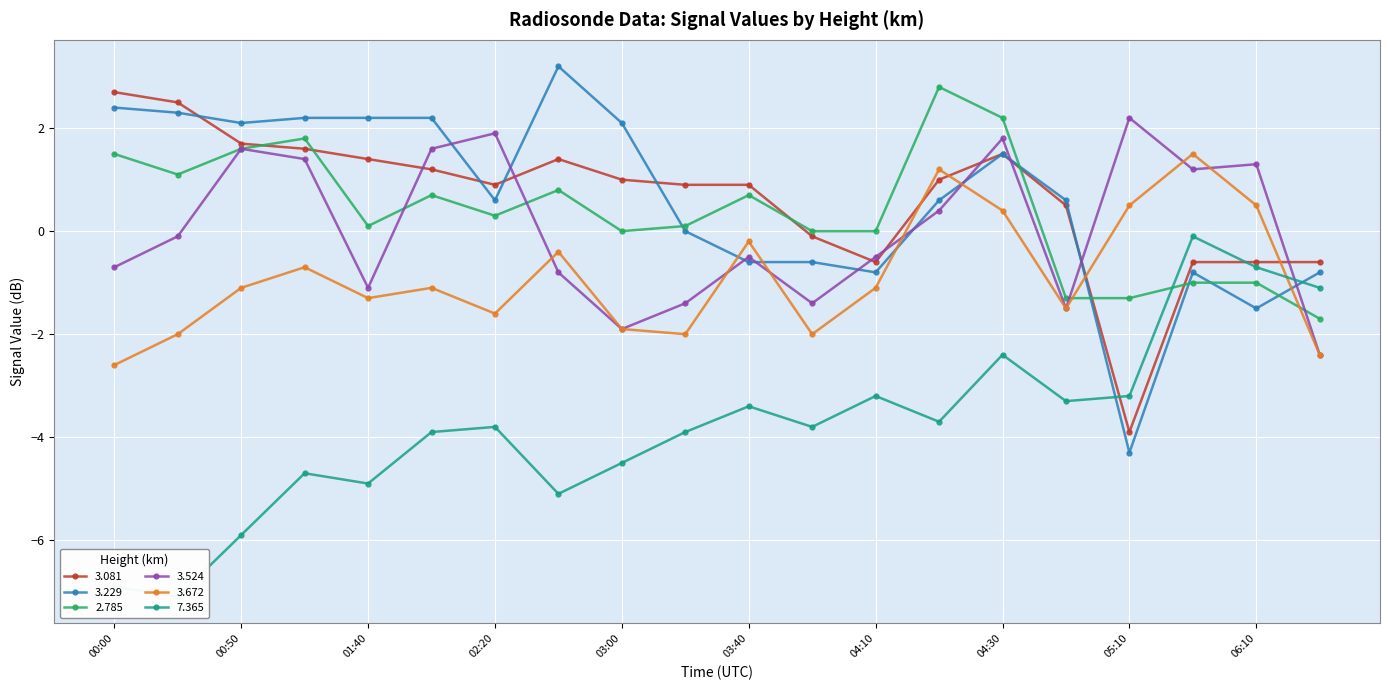

Reading right to left, list all the values displayed in this chart.

3.081: -0.6	-0.6	-0.6	-3.9	0.5	1.5	1.0	-0.6	-0.1	0.9	0.9	1.0	1.4	0.9	1.2	1.4	1.6	1.7	2.5	2.7
3.229: -0.8	-1.5	-0.8	-4.3	0.6	1.5	0.6	-0.8	-0.6	-0.6	0.0	2.1	3.2	0.6	2.2	2.2	2.2	2.1	2.3	2.4
2.785: -1.7	-1.0	-1.0	-1.3	-1.3	2.2	2.8	-0.0	0.0	0.7	0.1	0.0	0.8	0.3	0.7	0.1	1.8	1.6	1.1	1.5
3.524: -2.4	1.3	1.2	2.2	-1.5	1.8	0.4	-0.5	-1.4	-0.5	-1.4	-1.9	-0.8	1.9	1.6	-1.1	1.4	1.6	-0.1	-0.7
3.672: -2.4	0.5	1.5	0.5	-1.5	0.4	1.2	-1.1	-2.0	-0.2	-2.0	-1.9	-0.4	-1.6	-1.1	-1.3	-0.7	-1.1	-2.0	-2.6
7.365: -1.1	-0.7	-0.1	-3.2	-3.3	-2.4	-3.7	-3.2	-3.8	-3.4	-3.9	-4.5	-5.1	-3.8	-3.9	-4.9	-4.7	-5.9	-7.1	-6.9